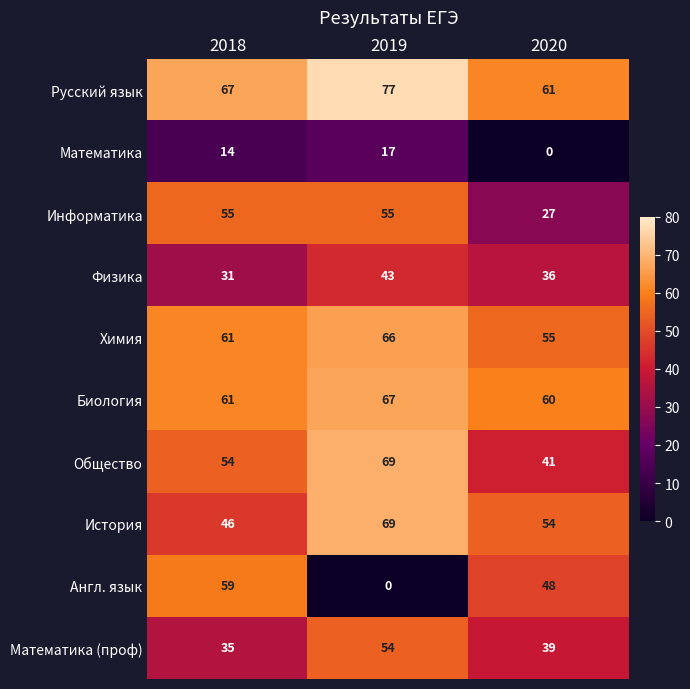

How many История values are between 46 and 69?

3